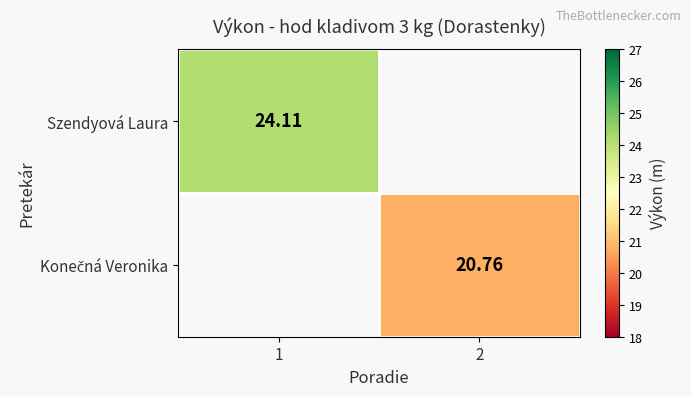

Which category has the lowest value in the Szendyová Laura series?

1